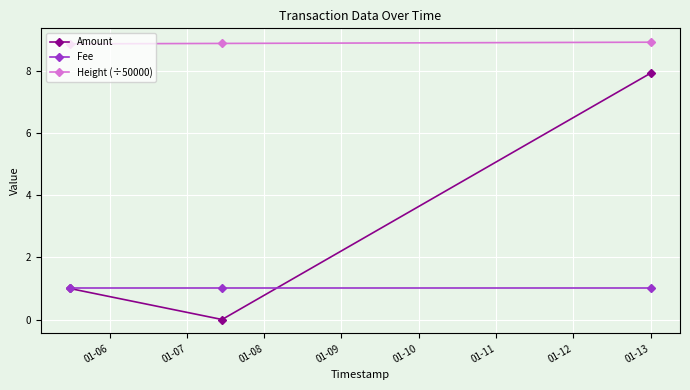

Which series has the largest total across all categories?

Height (÷50000)